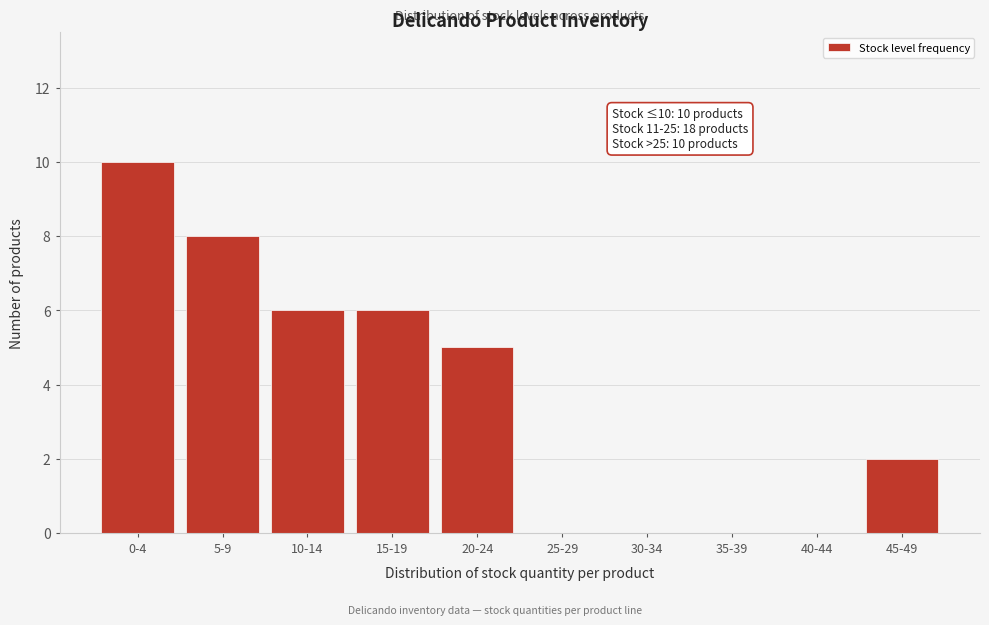

Reading left to right, what are all the values shown in this chart?

0-4=10	5-9=8	10-14=6	15-19=6	20-24=5	25-29=0	30-34=0	35-39=0	40-44=0	45-49=2